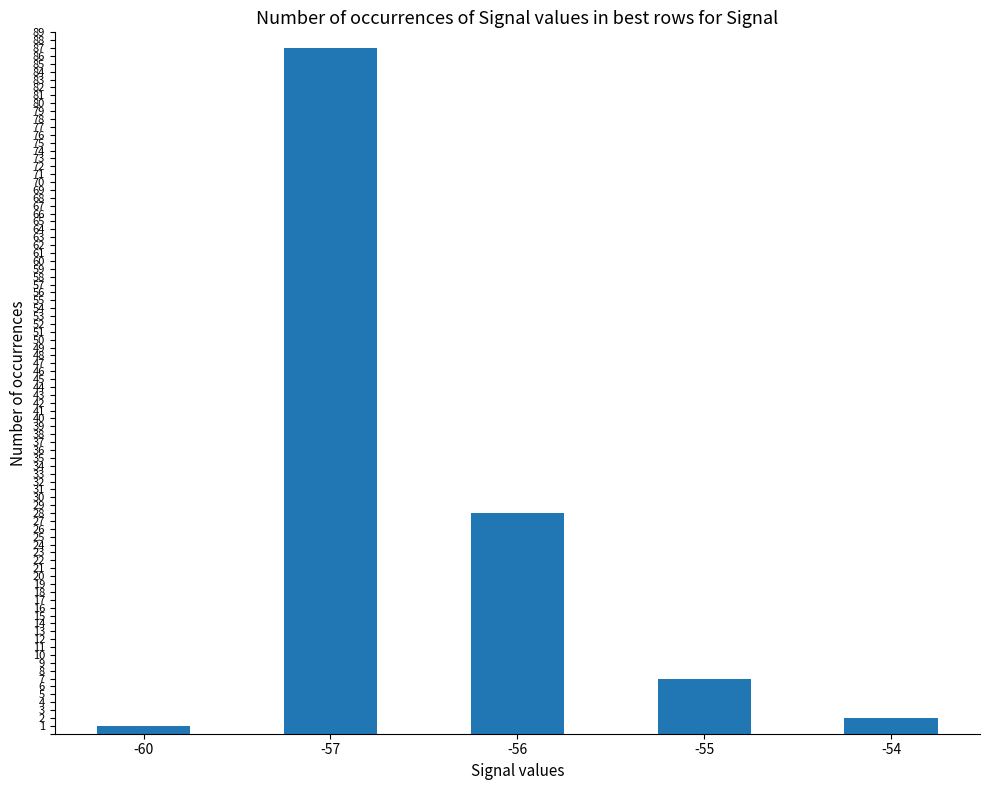

Reading left to right, transcribe all the data shown in this chart.

1	87	28	7	2